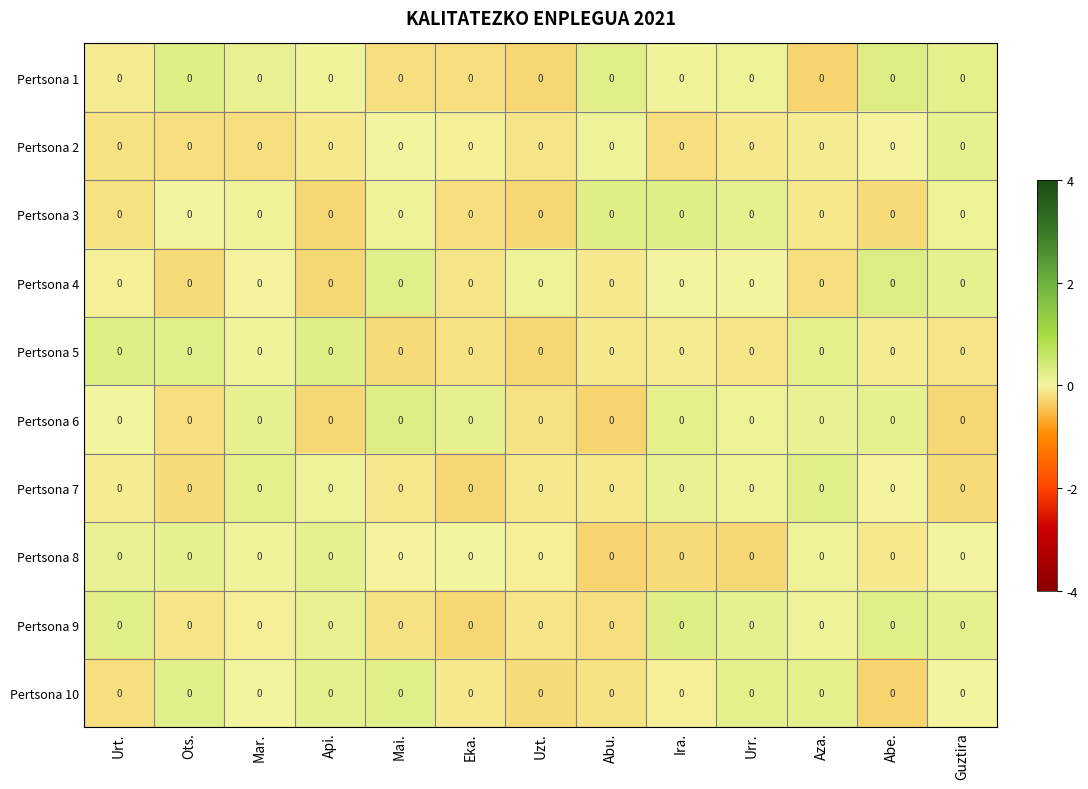

How many positive values does the Pertsona 8 series have?

7